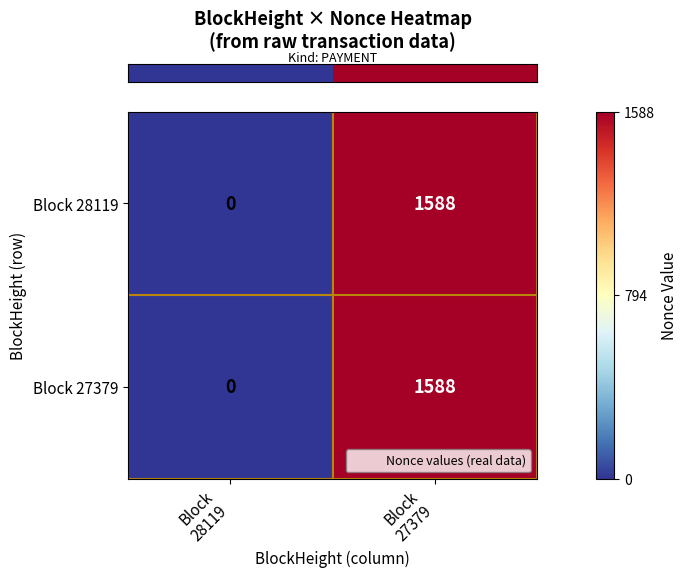

What is the sum of all Block 27379 values?

1588